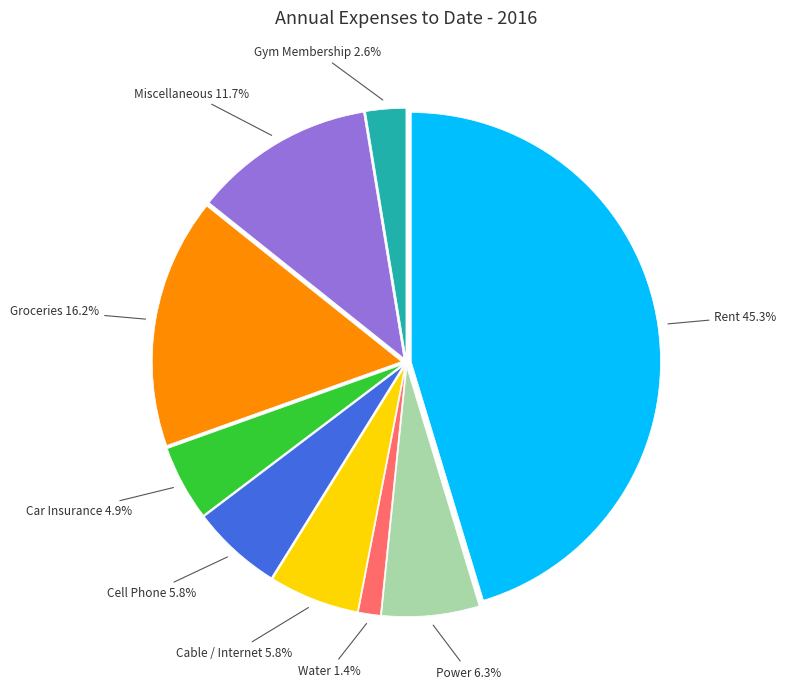

Does any single category account for the majority?

No